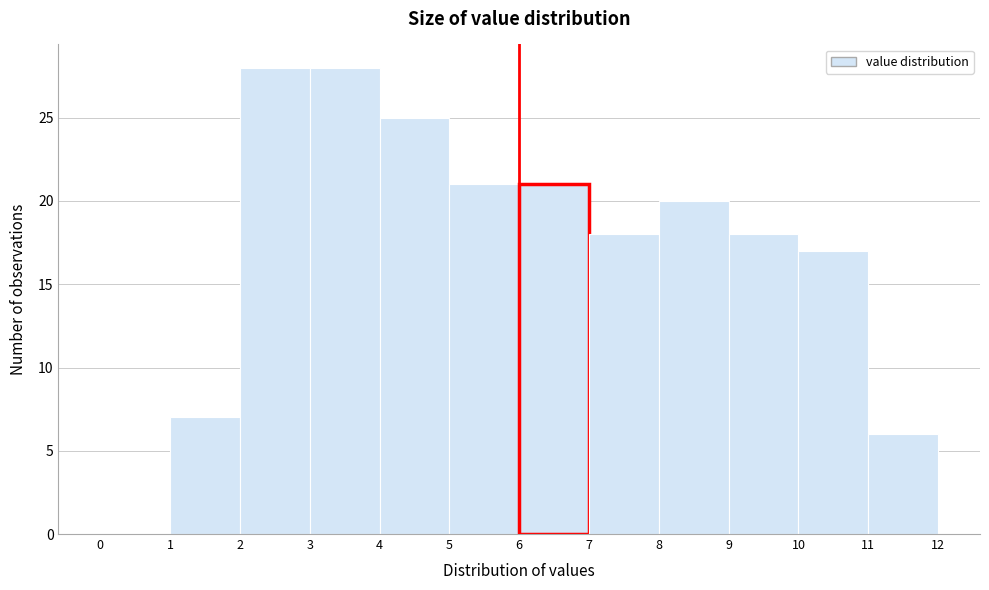

Reading left to right, transcribe this chart: for each bar, give the range it covers on the x-axis and its height. The values are not printed on the chart, so give them approximately, as read against the axis.

0 to 1: 0
1 to 2: 7
2 to 3: 28
3 to 4: 28
4 to 5: 25
5 to 6: 21
6 to 7: 21
7 to 8: 18
8 to 9: 20
9 to 10: 18
10 to 11: 17
11 to 12: 6